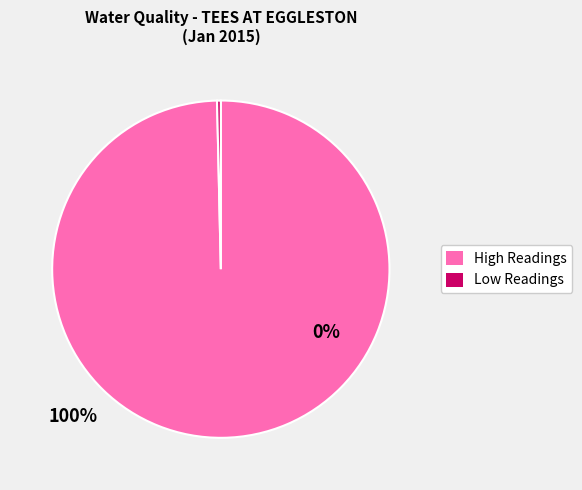

Does any single category account for the majority?

Yes